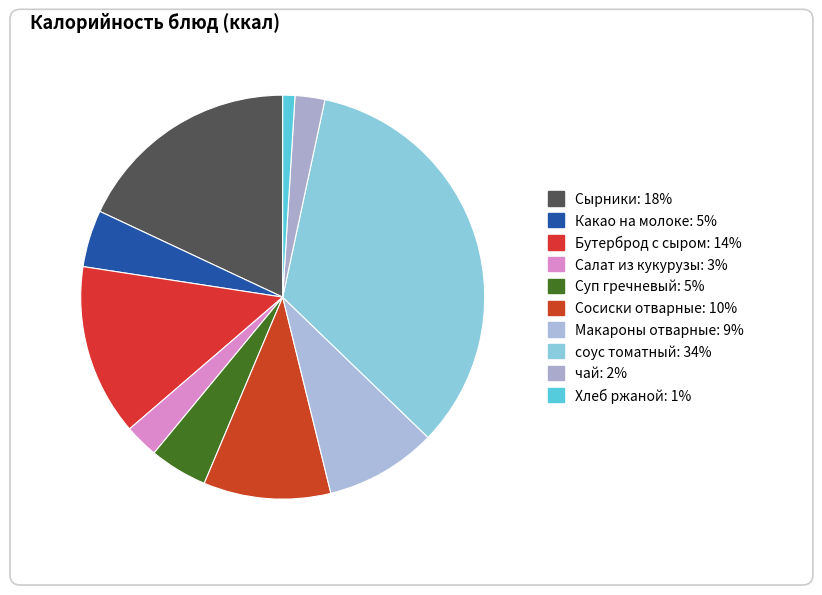

Approximately how many times larger is the value at Салат из кукурузы compared to Какао на молоке?

0.6